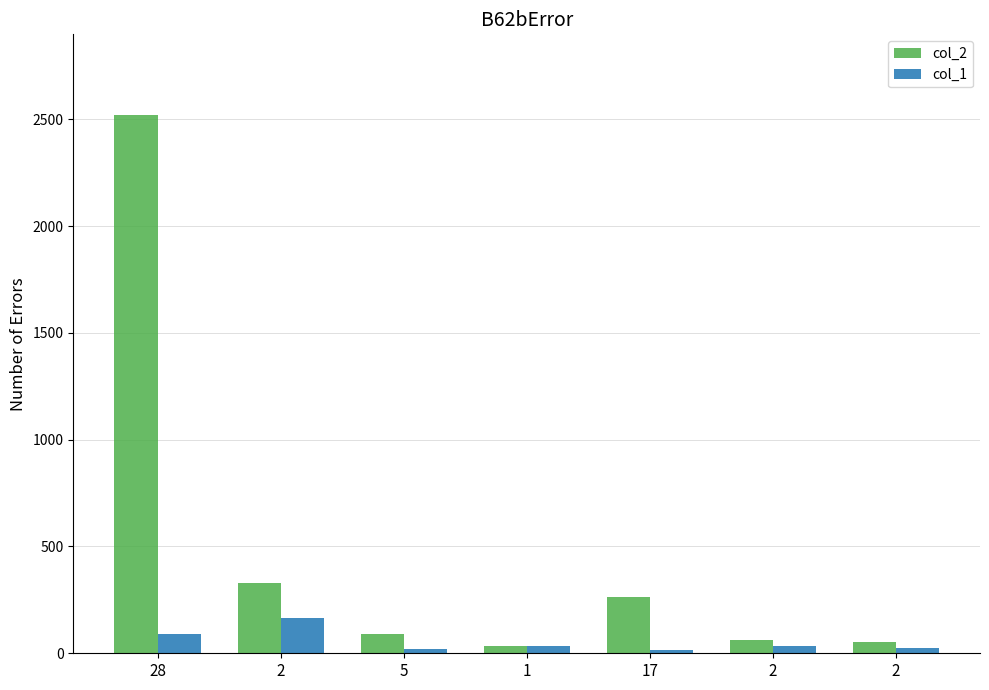

How many groups of bars are there?

7